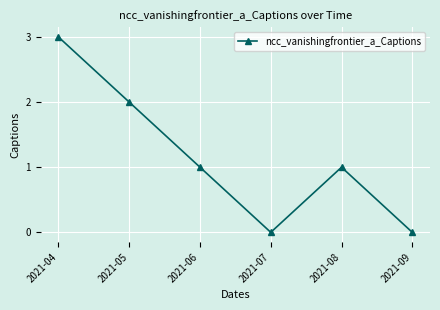

Count the values in the range 0 to 2.

5